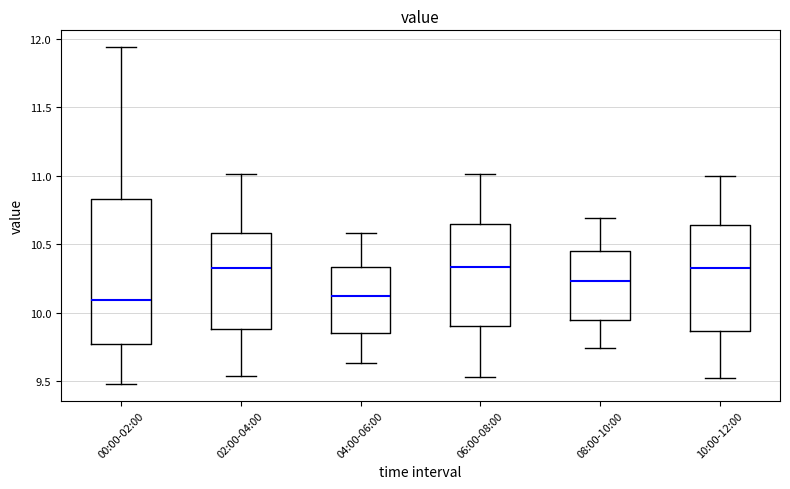

Reading left to right, transcribe this box plot: for each box, give where its median line is, the range the box spans, and where its two whiskers end, as read against the y-axis. The values are not printed on the chart, so give them approximately, as read against the axis.

00:00-02:00: median 10.10, box 9.75 to 10.85, whiskers 9.50 to 11.95
02:00-04:00: median 10.35, box 9.90 to 10.60, whiskers 9.55 to 11.00
04:00-06:00: median 10.10, box 9.85 to 10.35, whiskers 9.65 to 10.60
06:00-08:00: median 10.35, box 9.90 to 10.65, whiskers 9.55 to 11.00
08:00-10:00: median 10.25, box 9.95 to 10.45, whiskers 9.75 to 10.70
10:00-12:00: median 10.35, box 9.85 to 10.65, whiskers 9.50 to 11.00